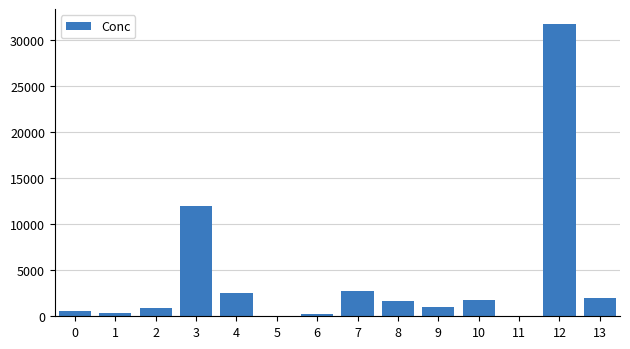

Count the number of data series in this chart.

1